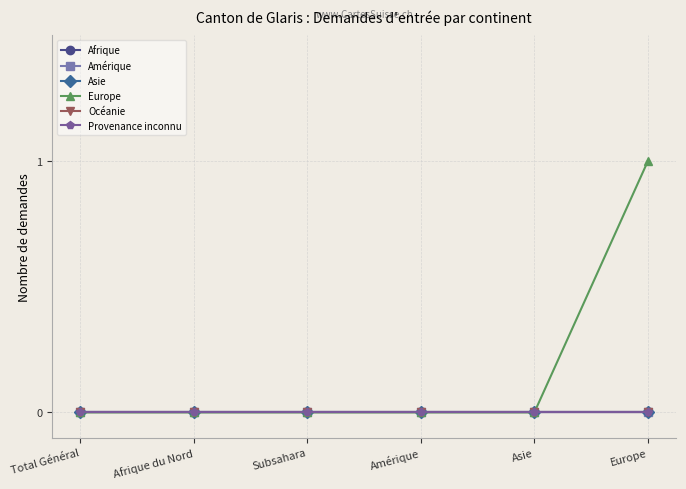

List the series in order of their peak value, highest first.

Europe, Afrique, Amérique, Asie, Océanie, Provenance inconnu